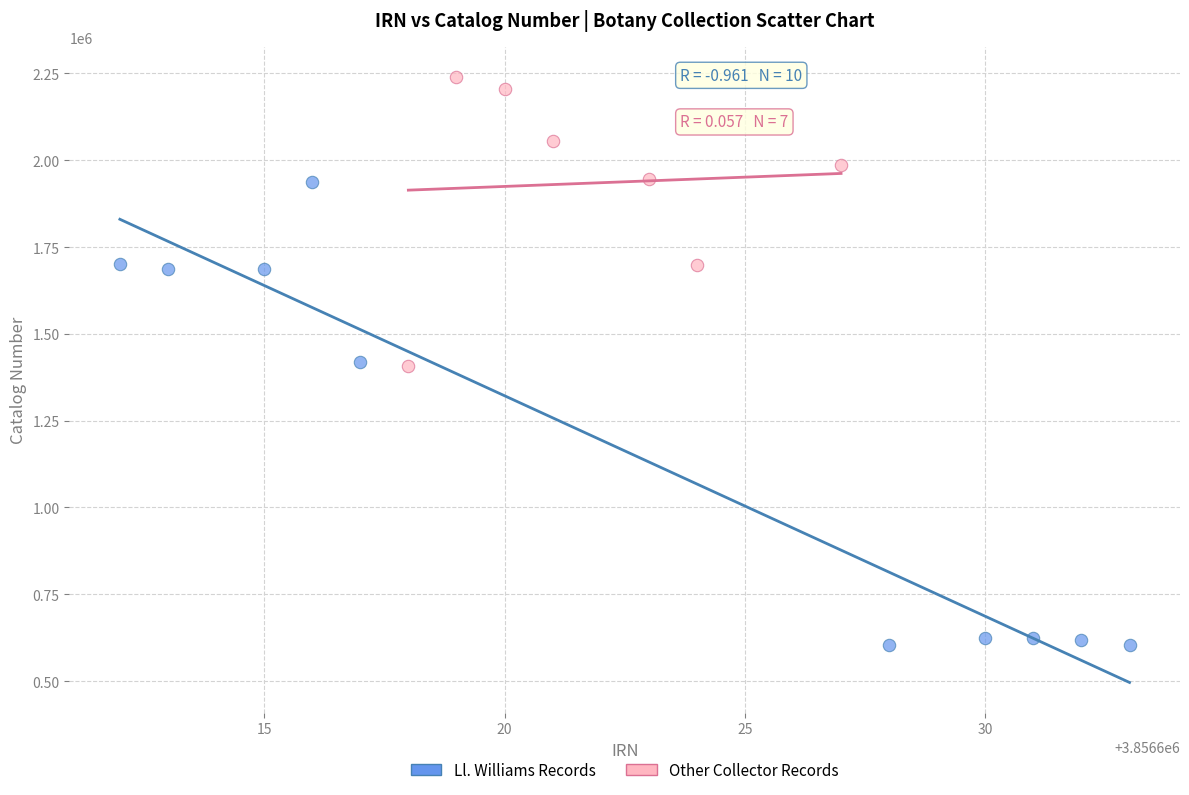

Which series reaches the maximum Y coordinate?

Other Collector Records